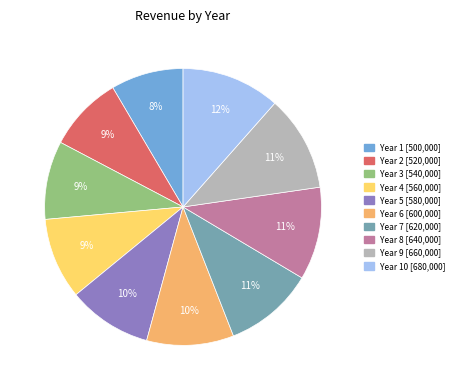

Is there a majority slice in this chart?

No